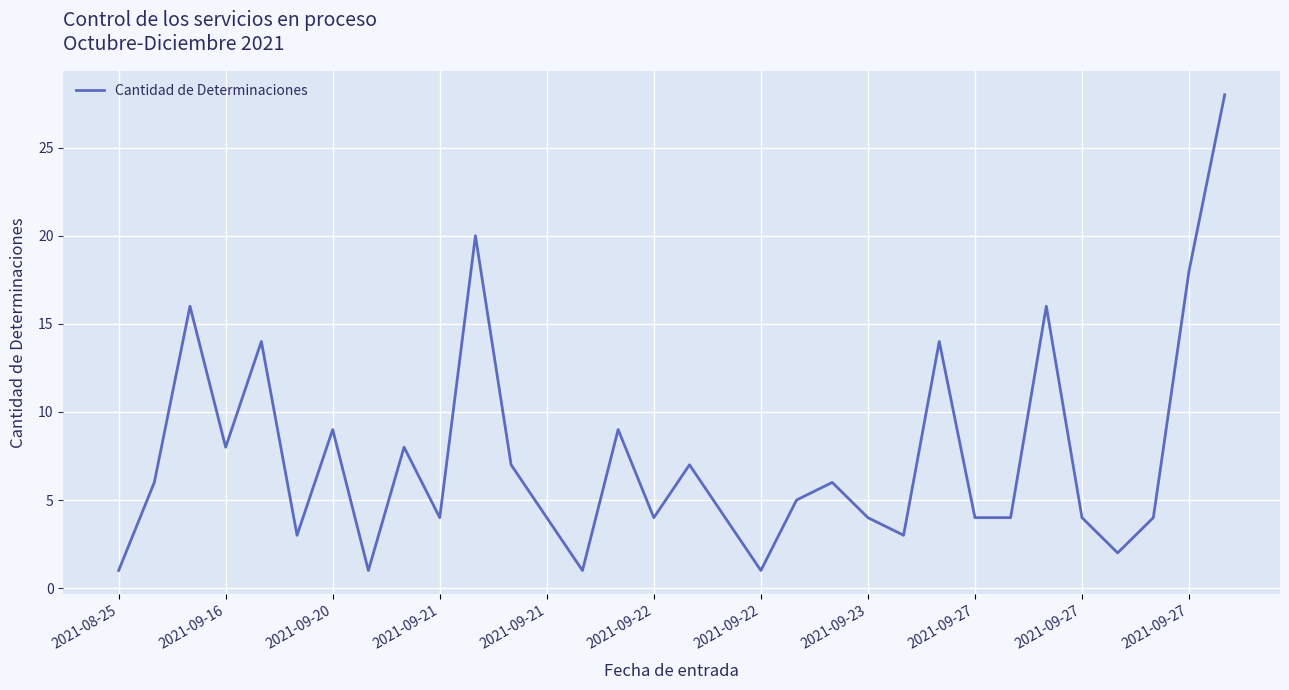

What is the greatest value displayed?

28